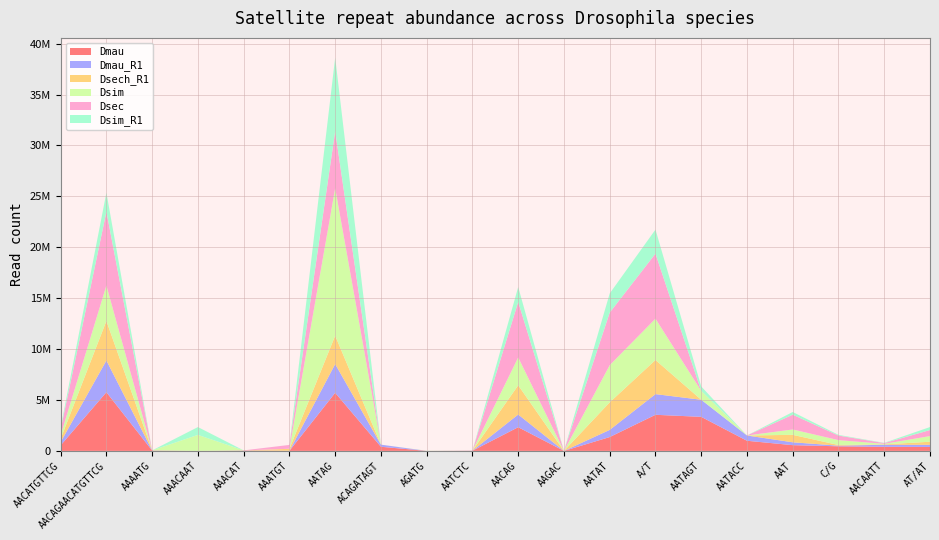

Reading left to right, transcribe all the data shown in this chart.

Dmau: 548806	5762474	33442	732	32610	7306	5706643	405392	0	15431	2327157	128	1359868	3545852	3344429	995071	564281	451003	401379	386478
Dmau_R1: 321298	3116369	16448	393	16521	3593	2822508	205059	0	8049	1246168	89	702727	2031291	1677748	516792	281237	62725	200318	208883
Dsech_R1: 321095	3887622	54	308	34	192951	2785927	351	0	1037	2870864	0	2705638	3349692	2496	706	731298	64894	36547	305816
Dsim: 352011	3473445	24	1570230	52	6734	14492466	436	9521	19	2733721	112	3651322	4060029	865850	1153	527191	478600	53333	554503
Dsec: 561970	7251957	87	685	53	375219	5589027	693	0	2290	5449686	0	5163699	6388643	5465	1221	1452081	447158	73701	590823
Dsim_R1: 204588	1874541	10	768444	33	3237	7236126	238	5242	19	1471016	50	1881119	2362130	435095	621	265570	68604	26752	296960